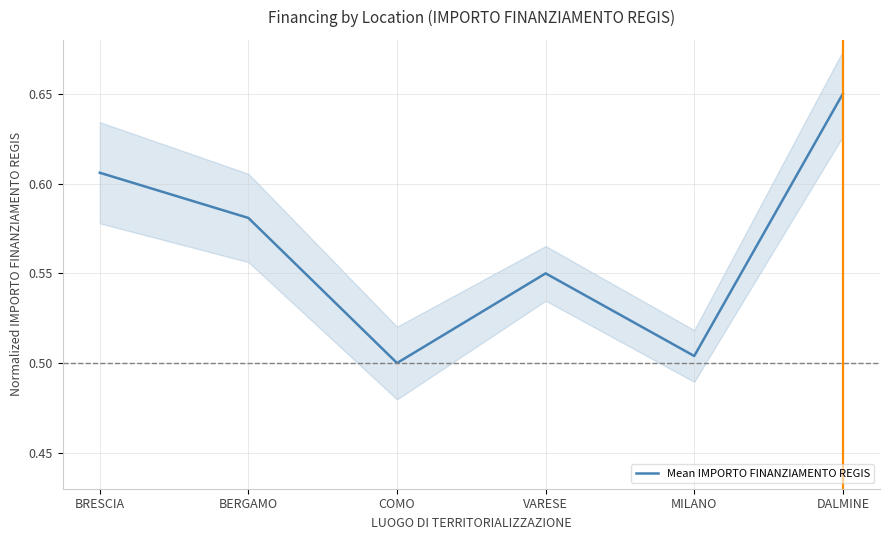

At which category does the chart reach its peak across all series?

DALMINE